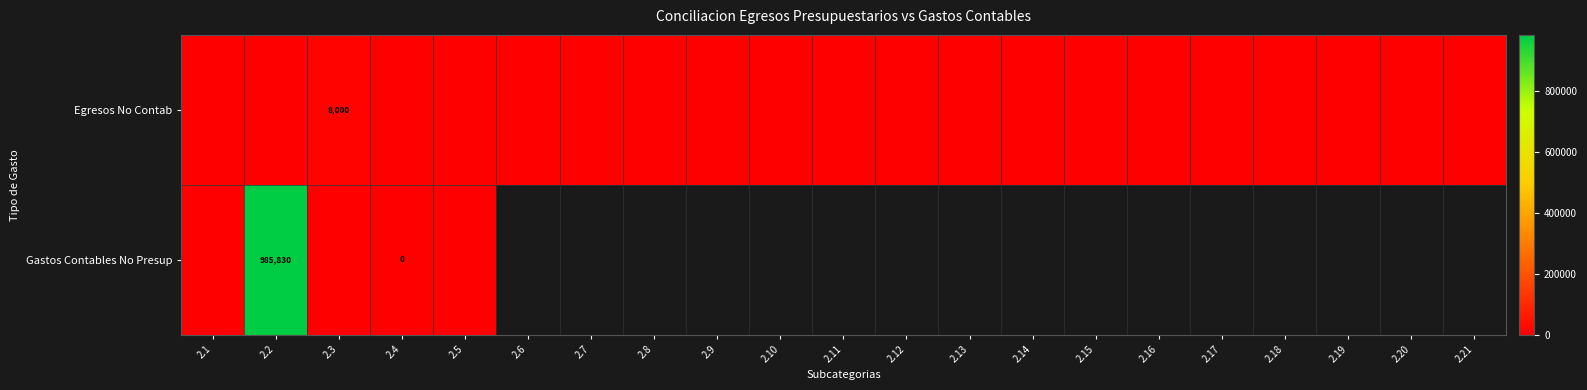

At which category is the sum across all series the highest?

2.2